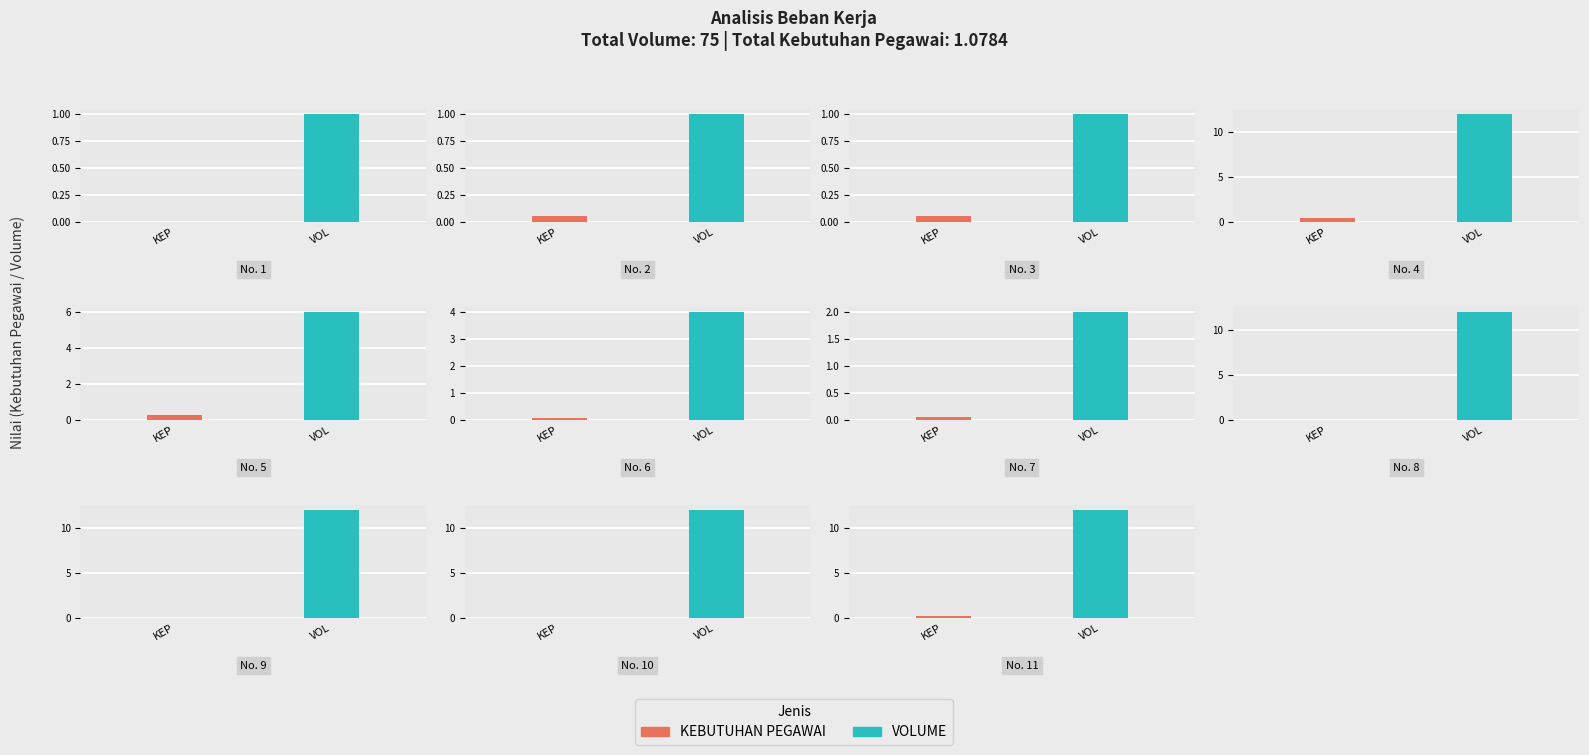

What is the difference between the highest and lowest values at 8?

12.0